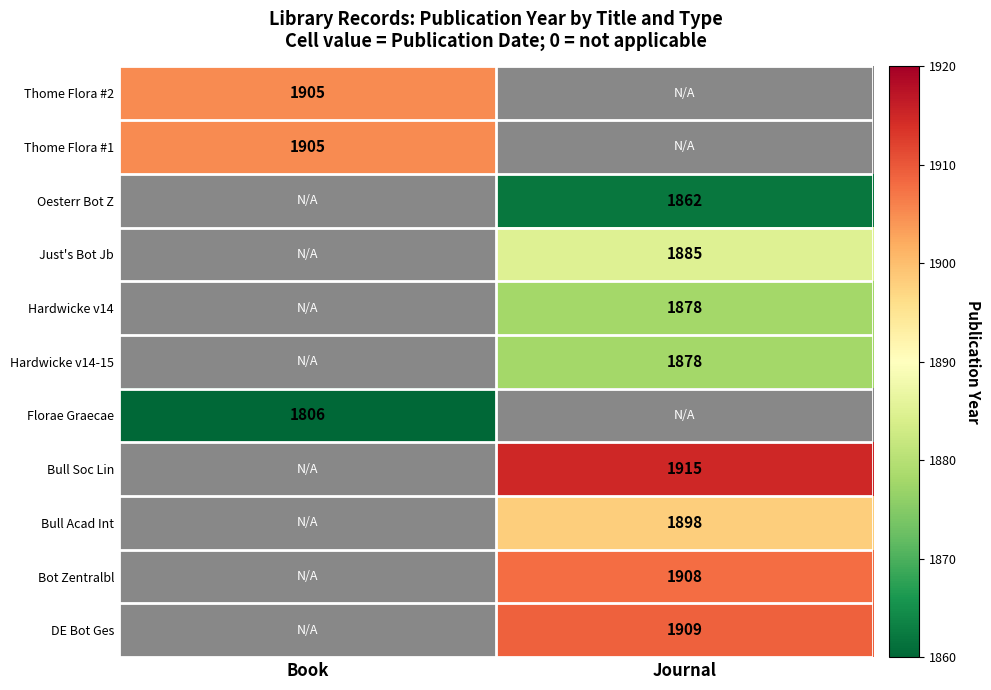

The value of Thome Flora #1 at Book is 1905. True or false?

True